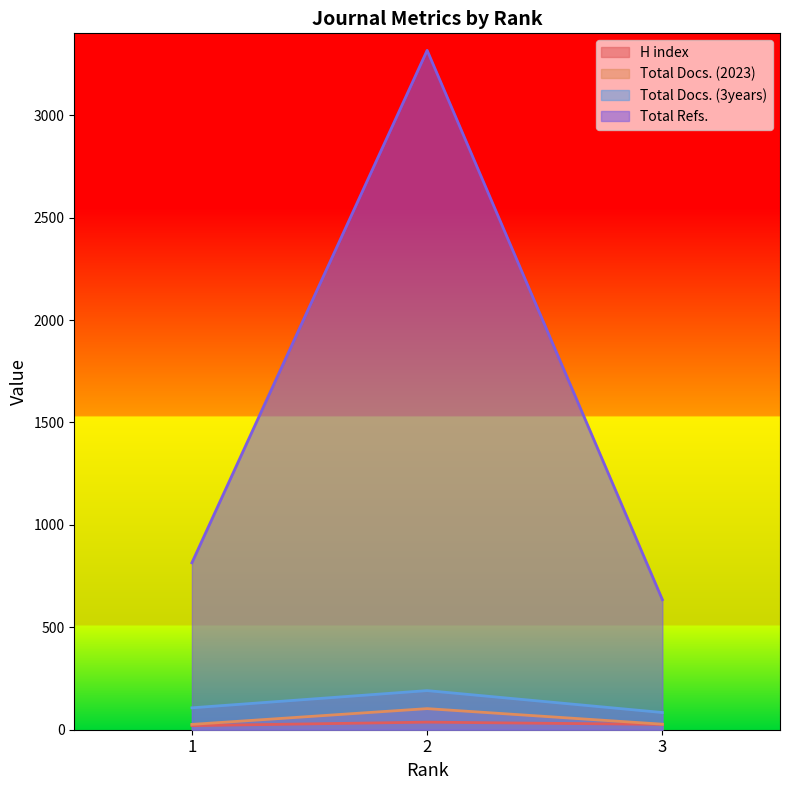

What value does the H index series have at 3?

26